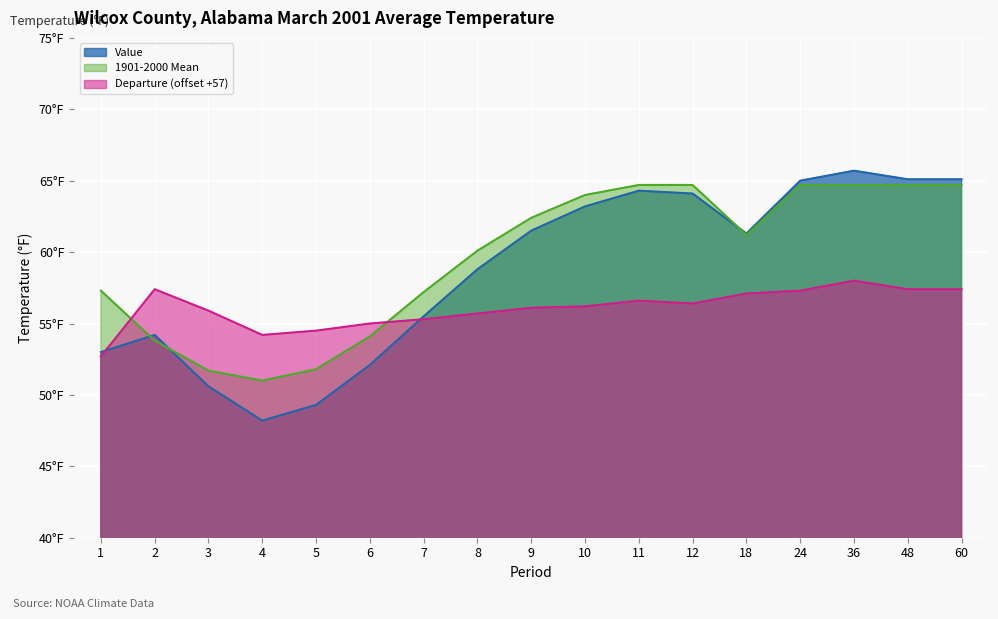

What is the difference between the maximum and second lowest values in the Departure series?

3.8